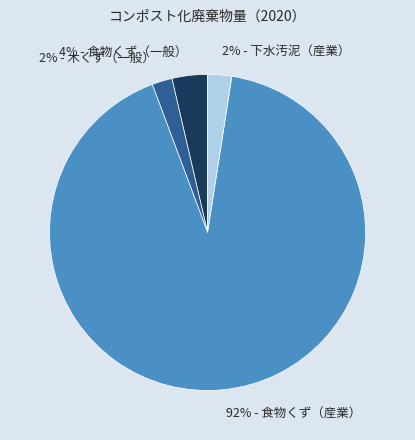

Does any single category account for the majority?

Yes